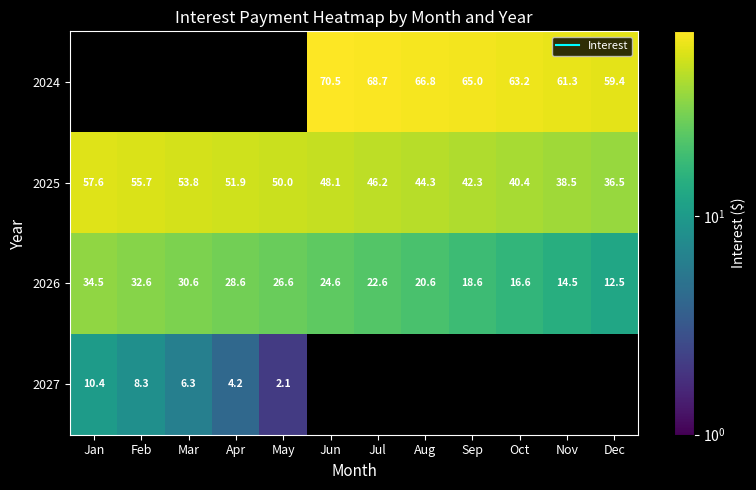

The value of 2027 at Feb is 3.2. True or false?

False